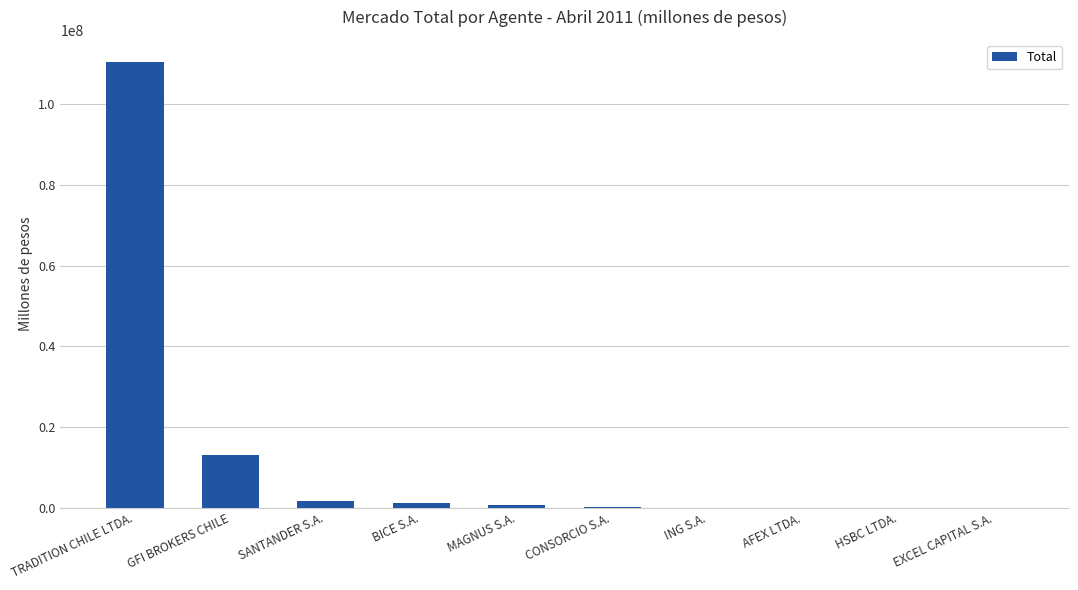

What is the greatest value displayed?

110409004.3